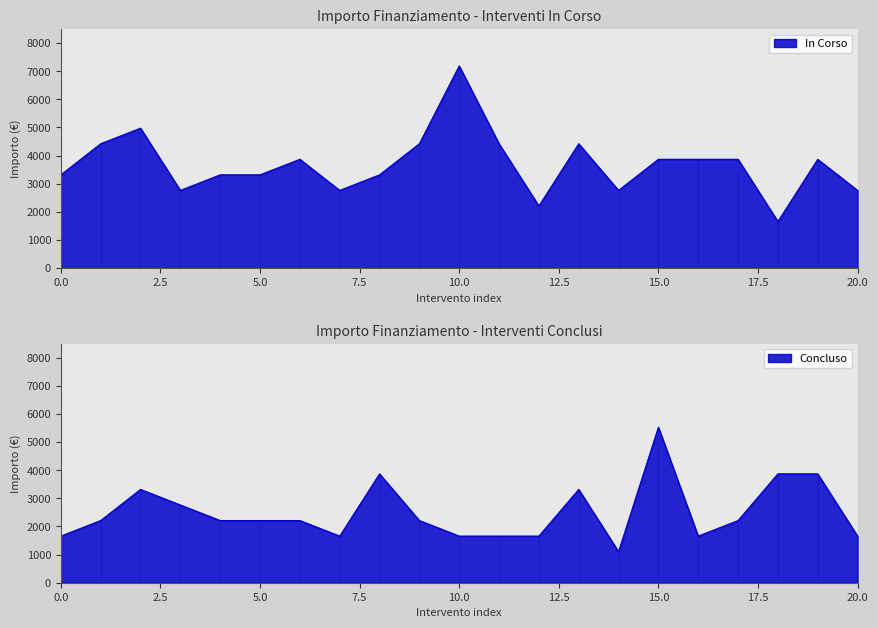

Which series changed the most between 7.5 and 18?

In Corso